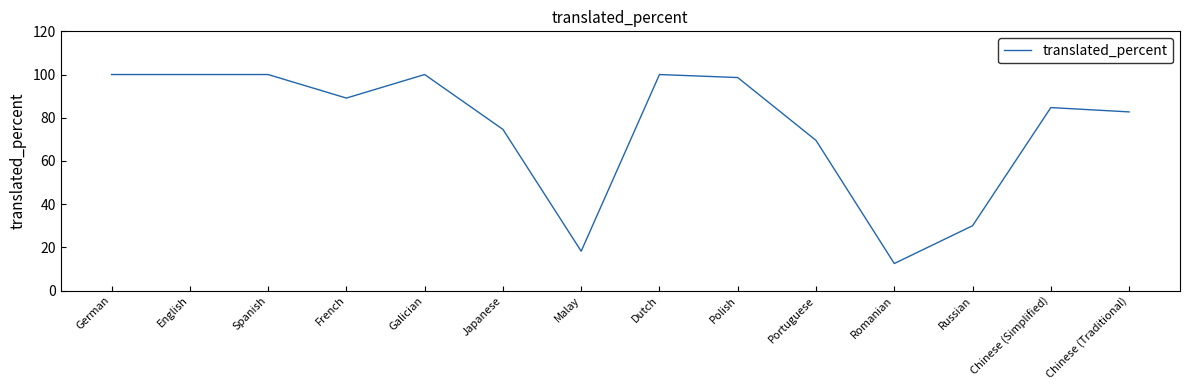

What is the change in value from Japanese to Polish?

+24.0